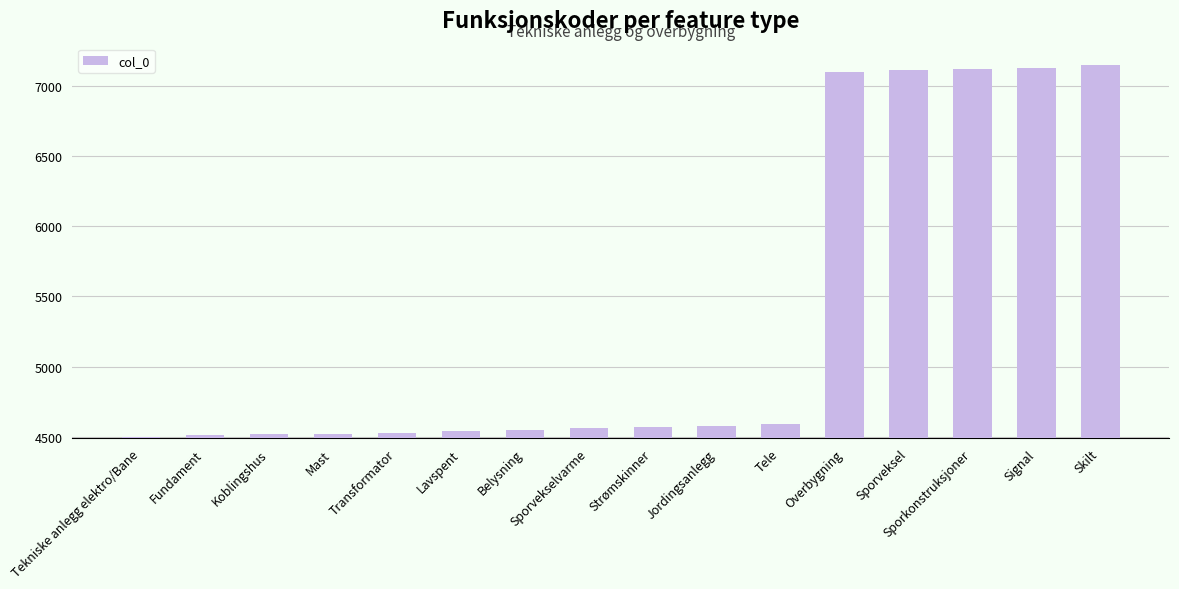

Count the number of data series in this chart.

1